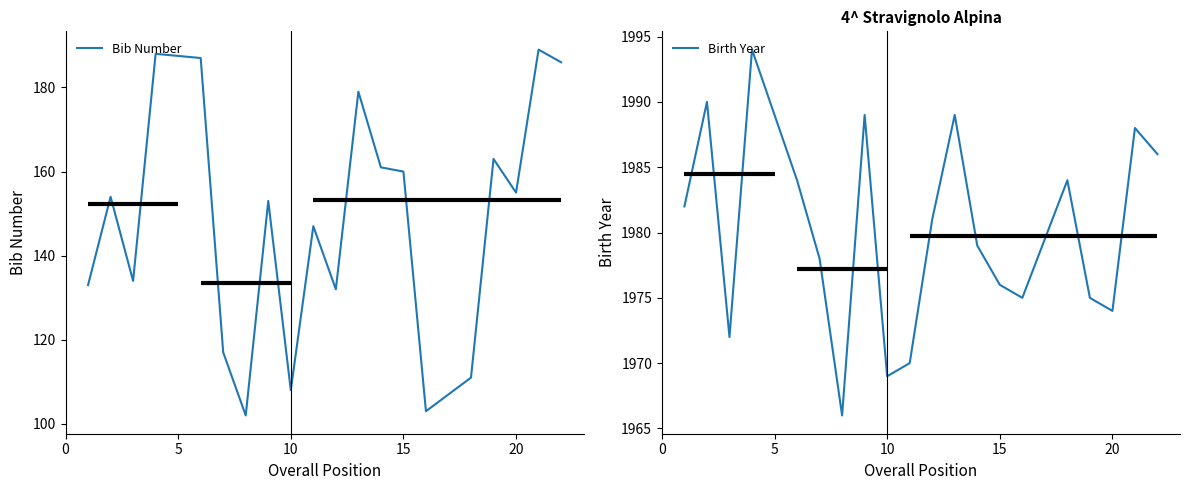

The value of Bib Number at 10 is 108. True or false?

True